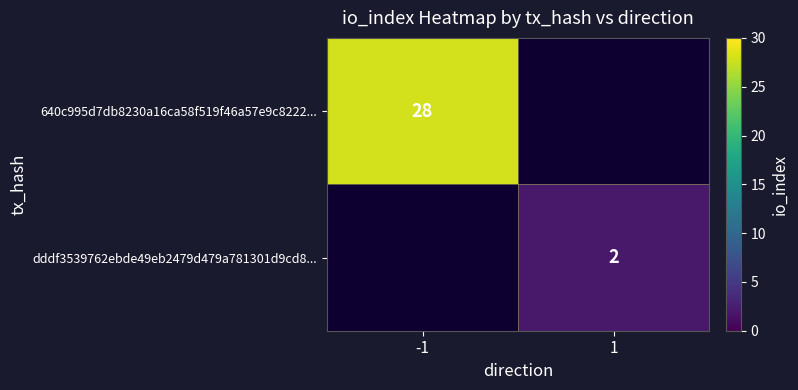

Count the number of data series in this chart.

2